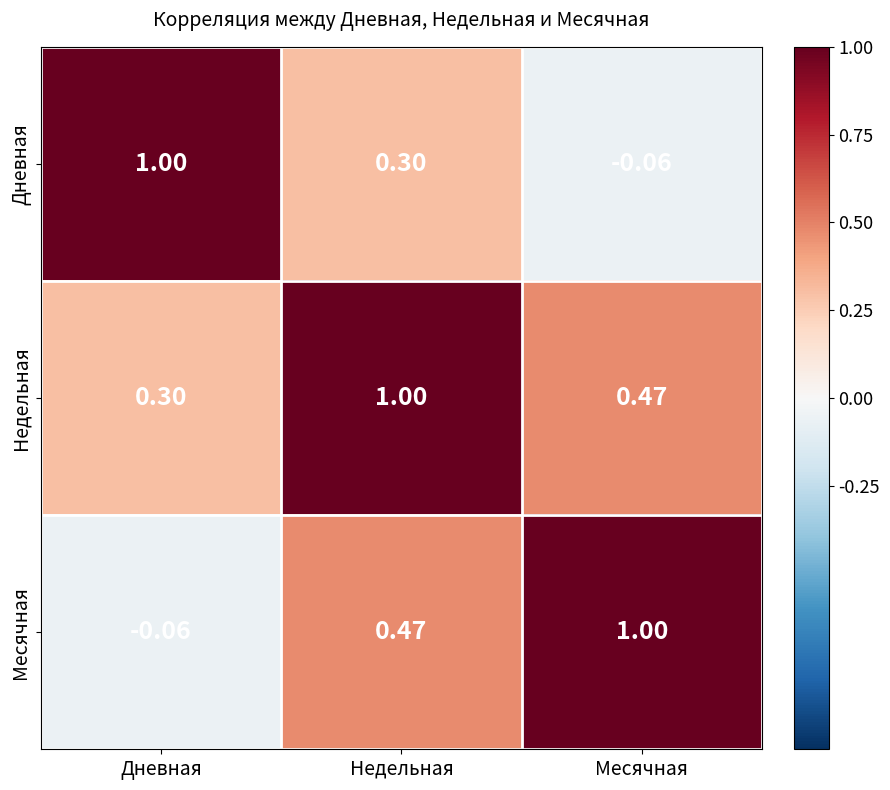

List the labels in order of Месячная value, largest first.

Месячная, Недельная, Дневная